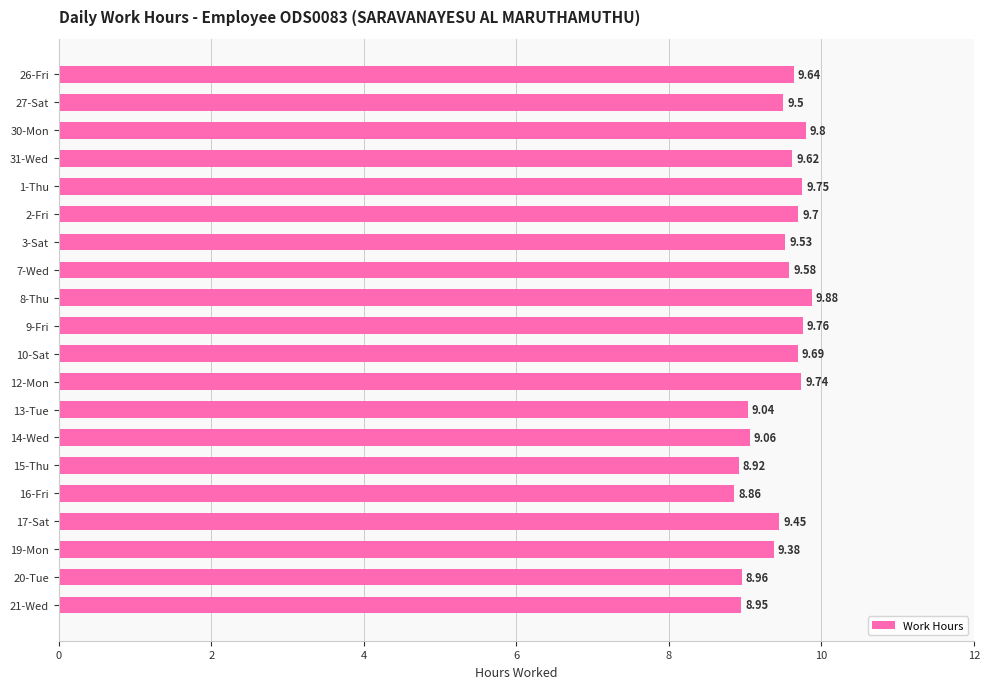

What is the sum of the values at 9-Fri and 1-Thu?

19.5